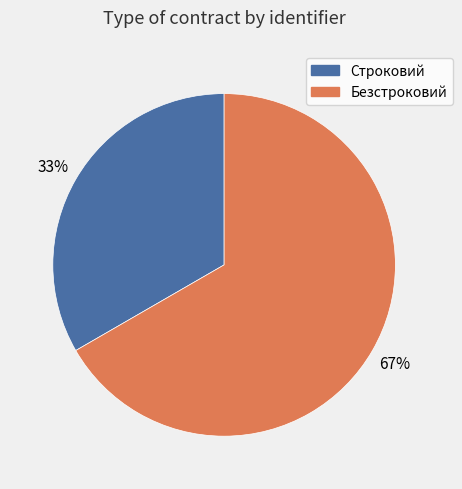

Is there any slice that represents more than half of the pie?

Yes